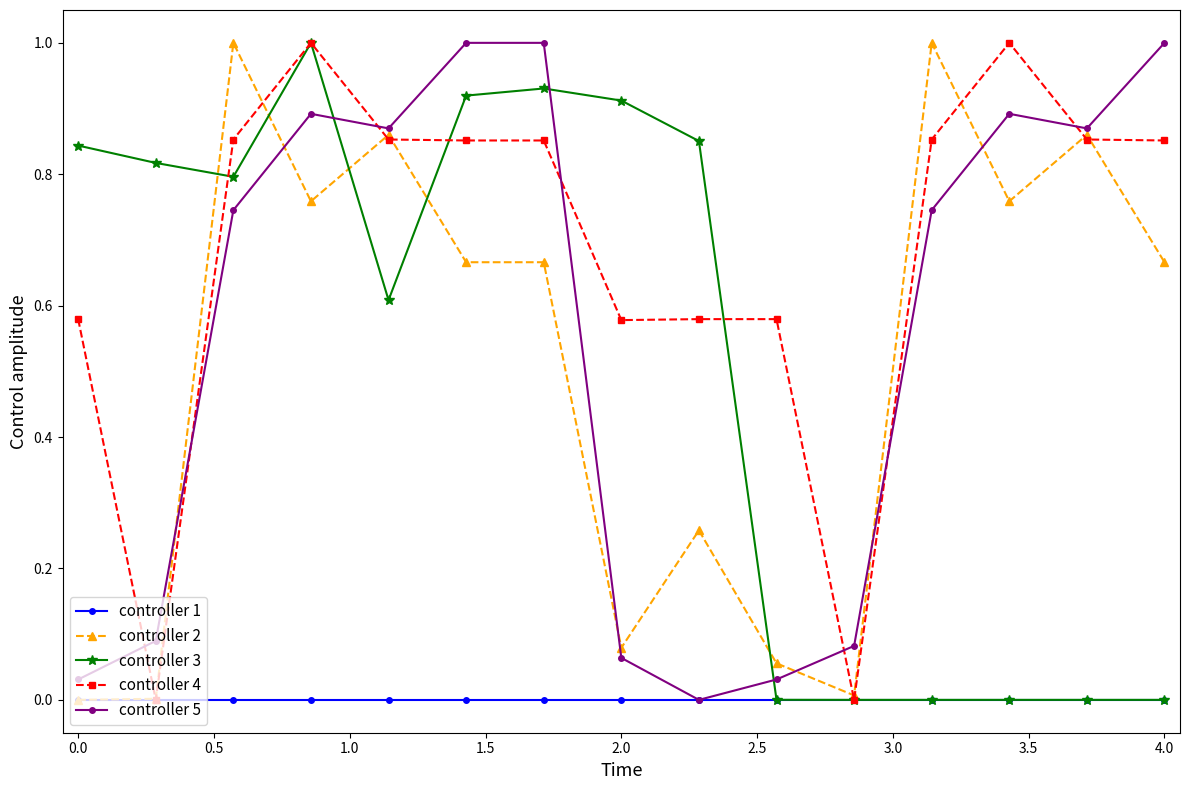

True or false: controller 5 and controller 4 intersect in this chart.

True